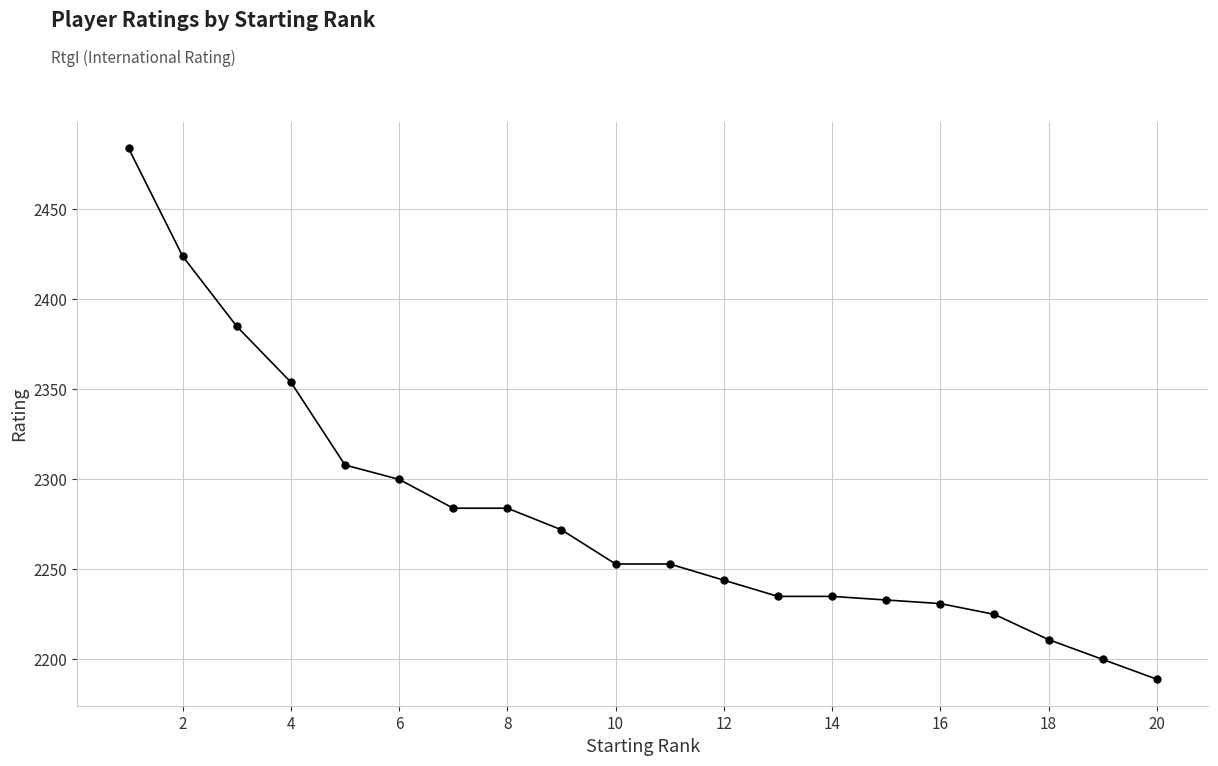

What is the maximum value shown in the chart?

2484